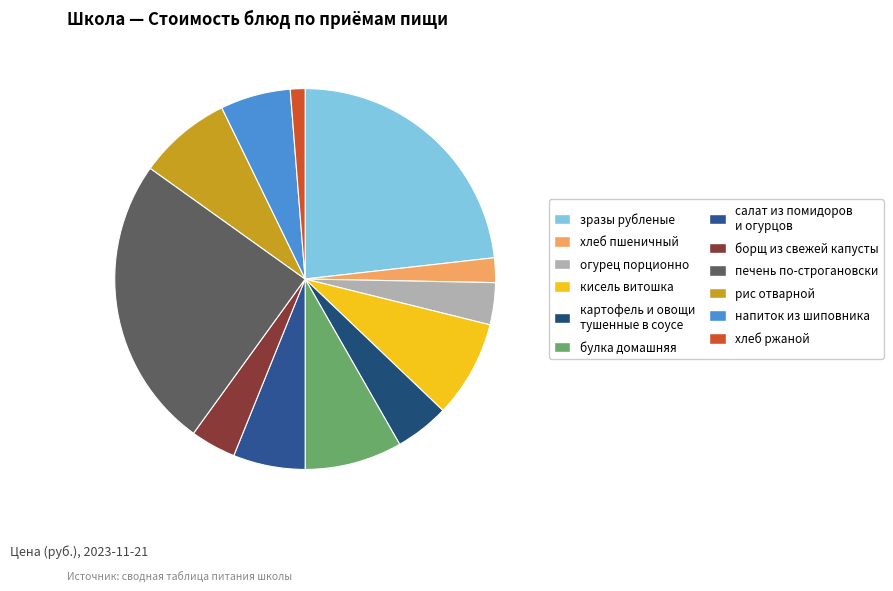

How many segments does this pie chart have?

12